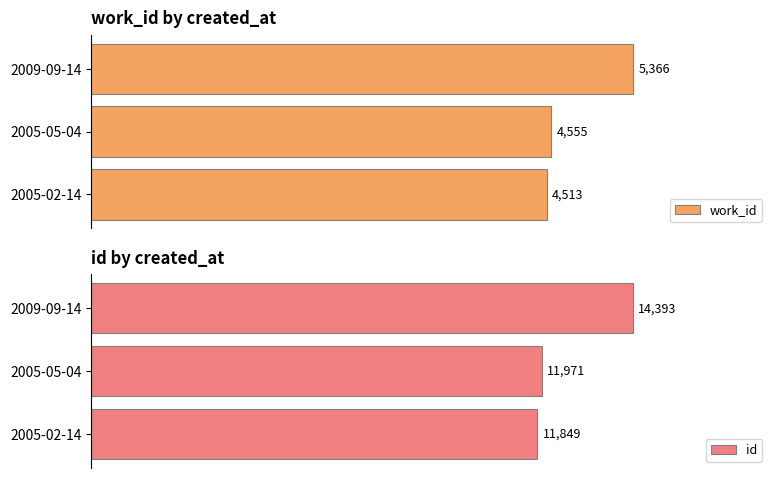

What is the difference between the maximum and minimum values in the id series?

2544